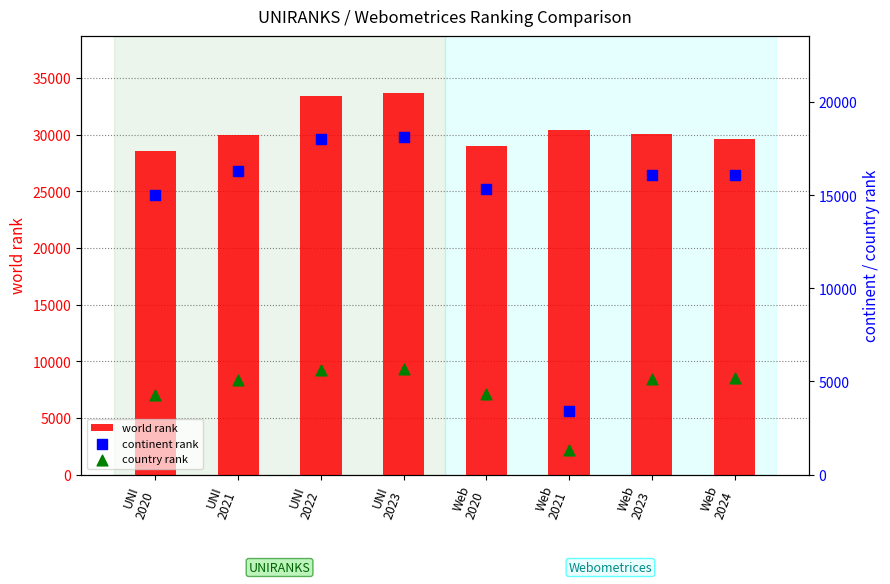

Which series contains the highest Y value?

world rank